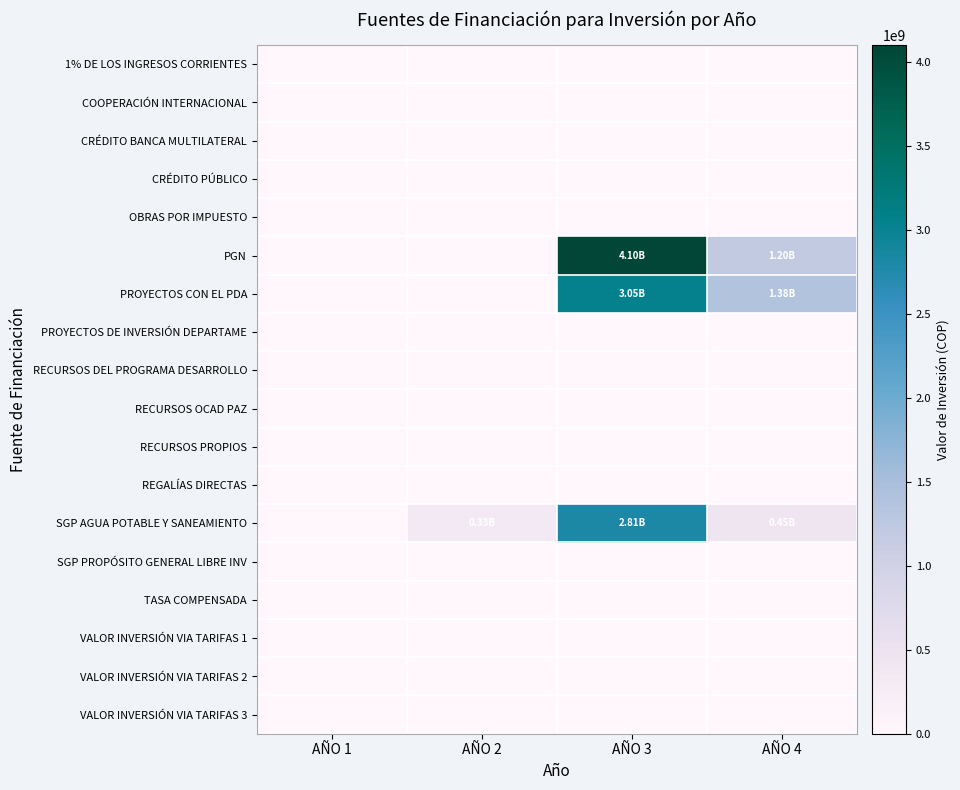

Reading left to right, extract all data points from this chart.

1% DE LOS INGRESOS CORRIENTES: AÑO 1=0	AÑO 2=0	AÑO 3=0	AÑO 4=0
COOPERACIÓN INTERNACIONAL: AÑO 1=0	AÑO 2=0	AÑO 3=0	AÑO 4=0
CRÉDITO BANCA MULTILATERAL: AÑO 1=0	AÑO 2=0	AÑO 3=0	AÑO 4=0
CRÉDITO PÚBLICO: AÑO 1=0	AÑO 2=0	AÑO 3=0	AÑO 4=0
OBRAS POR IMPUESTO: AÑO 1=0	AÑO 2=0	AÑO 3=0	AÑO 4=0
PGN: AÑO 1=0	AÑO 2=0	AÑO 3=4100000000	AÑO 4=1200000000
PROYECTOS CON EL PDA: AÑO 1=0	AÑO 2=0	AÑO 3=3050000000	AÑO 4=1380000000
PROYECTOS DE INVERSIÓN DEPARTAME: AÑO 1=0	AÑO 2=0	AÑO 3=0	AÑO 4=0
RECURSOS DEL PROGRAMA DESARROLLO: AÑO 1=0	AÑO 2=0	AÑO 3=0	AÑO 4=0
RECURSOS OCAD PAZ: AÑO 1=0	AÑO 2=0	AÑO 3=0	AÑO 4=0
RECURSOS PROPIOS: AÑO 1=0	AÑO 2=0	AÑO 3=0	AÑO 4=0
REGALÍAS DIRECTAS: AÑO 1=0	AÑO 2=0	AÑO 3=0	AÑO 4=0
SGP AGUA POTABLE Y SANEAMIENTO: AÑO 1=0	AÑO 2=333000000	AÑO 3=2810000000	AÑO 4=448000000
SGP PROPÓSITO GENERAL LIBRE INV: AÑO 1=0	AÑO 2=0	AÑO 3=0	AÑO 4=0
TASA COMPENSADA: AÑO 1=0	AÑO 2=0	AÑO 3=0	AÑO 4=0
VALOR INVERSIÓN VIA TARIFAS 1: AÑO 1=0	AÑO 2=0	AÑO 3=0	AÑO 4=0
VALOR INVERSIÓN VIA TARIFAS 2: AÑO 1=0	AÑO 2=0	AÑO 3=0	AÑO 4=0
VALOR INVERSIÓN VIA TARIFAS 3: AÑO 1=0	AÑO 2=0	AÑO 3=0	AÑO 4=0